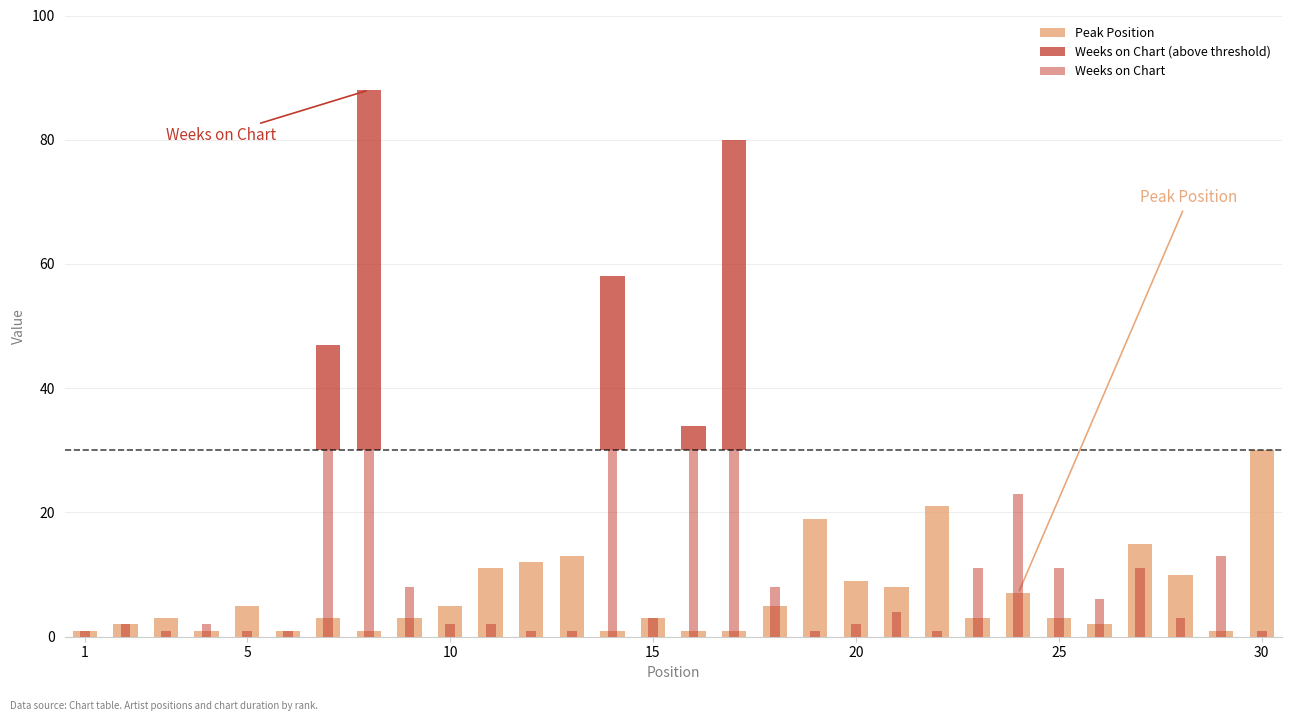

Which category has the lowest value across all series?

1